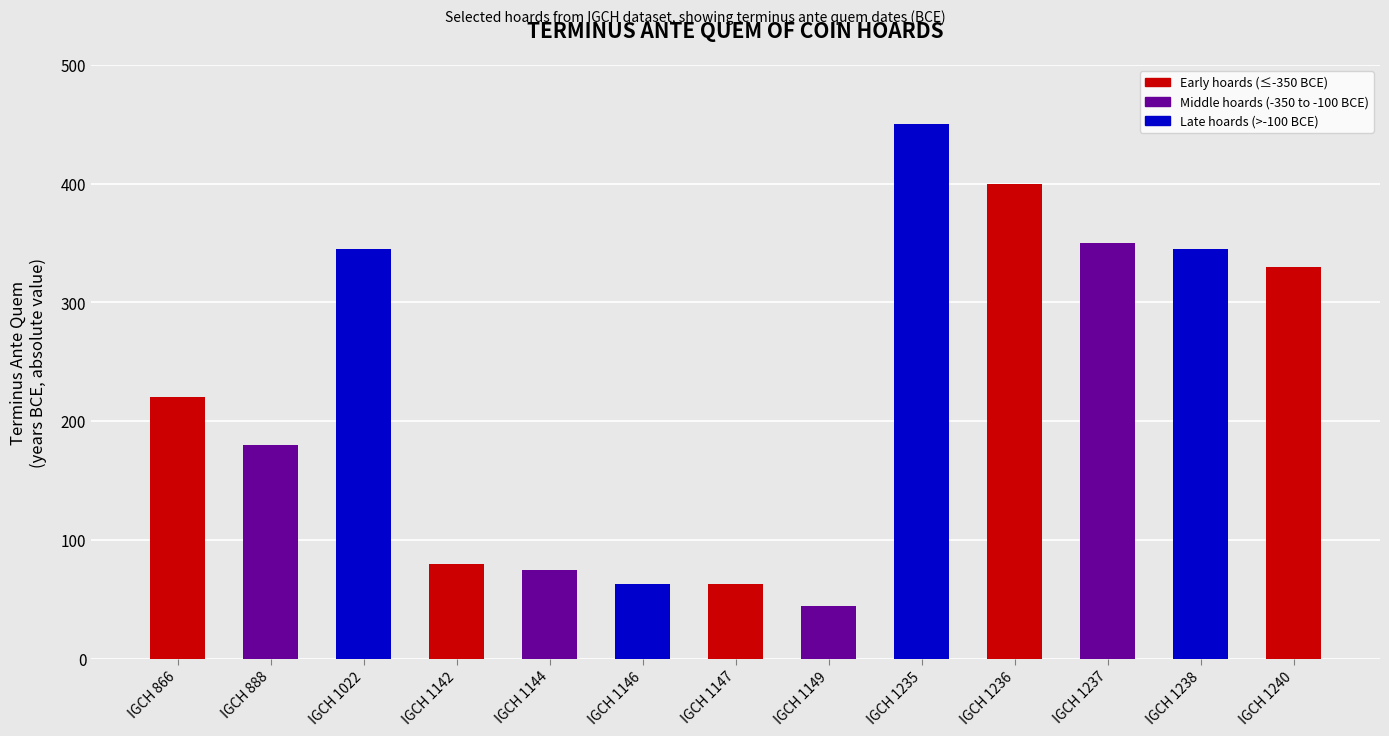

What is the value of the 7th bar from the left?

63